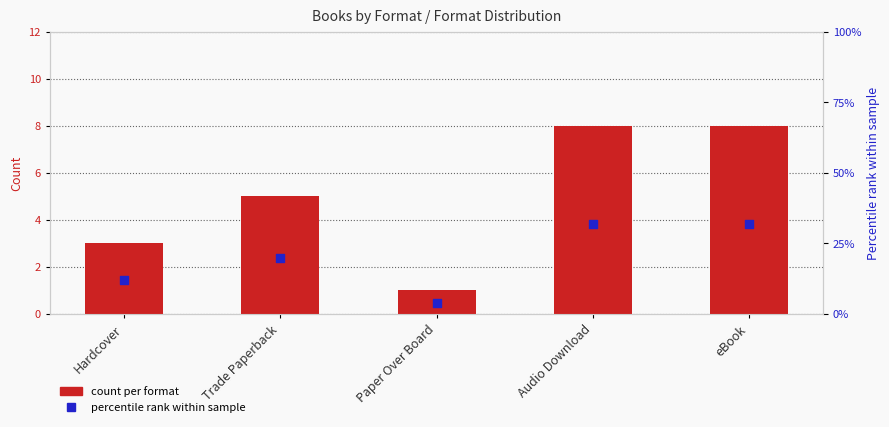

At how many categories does at least one series exceed 24?

2